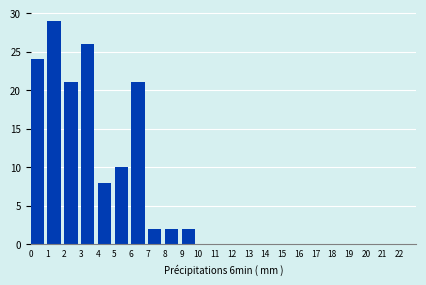

Which range on the x-axis has the tallest bar?

1 to 2